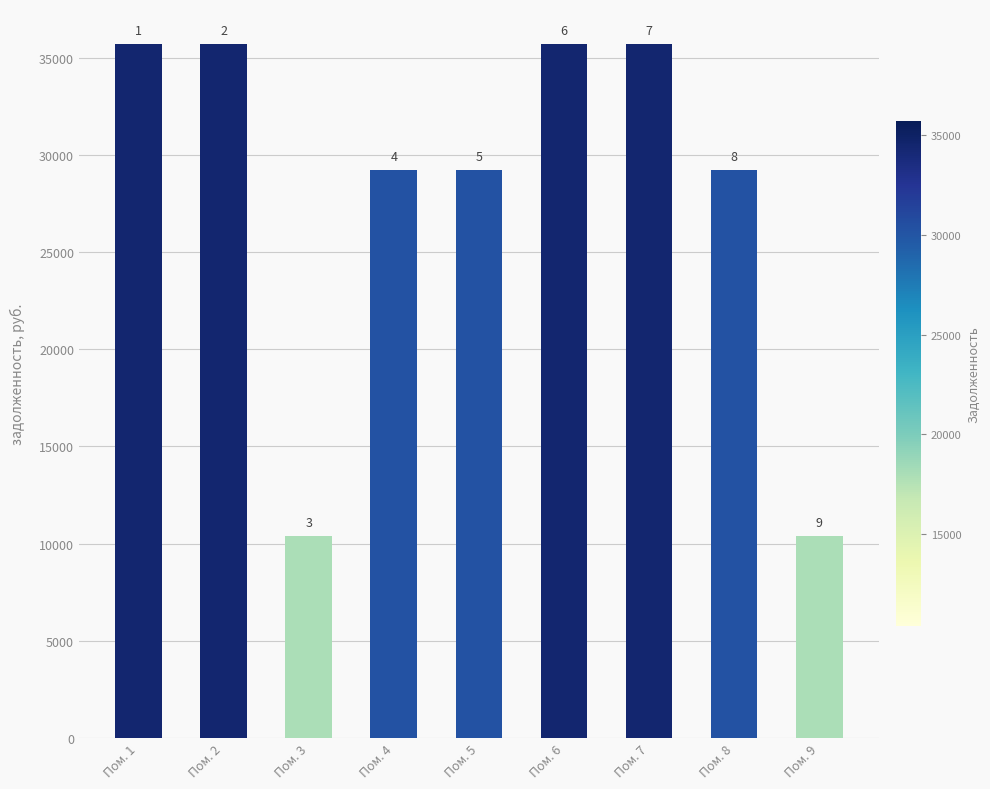

What is the difference between the second highest and second lowest values?

25337.5